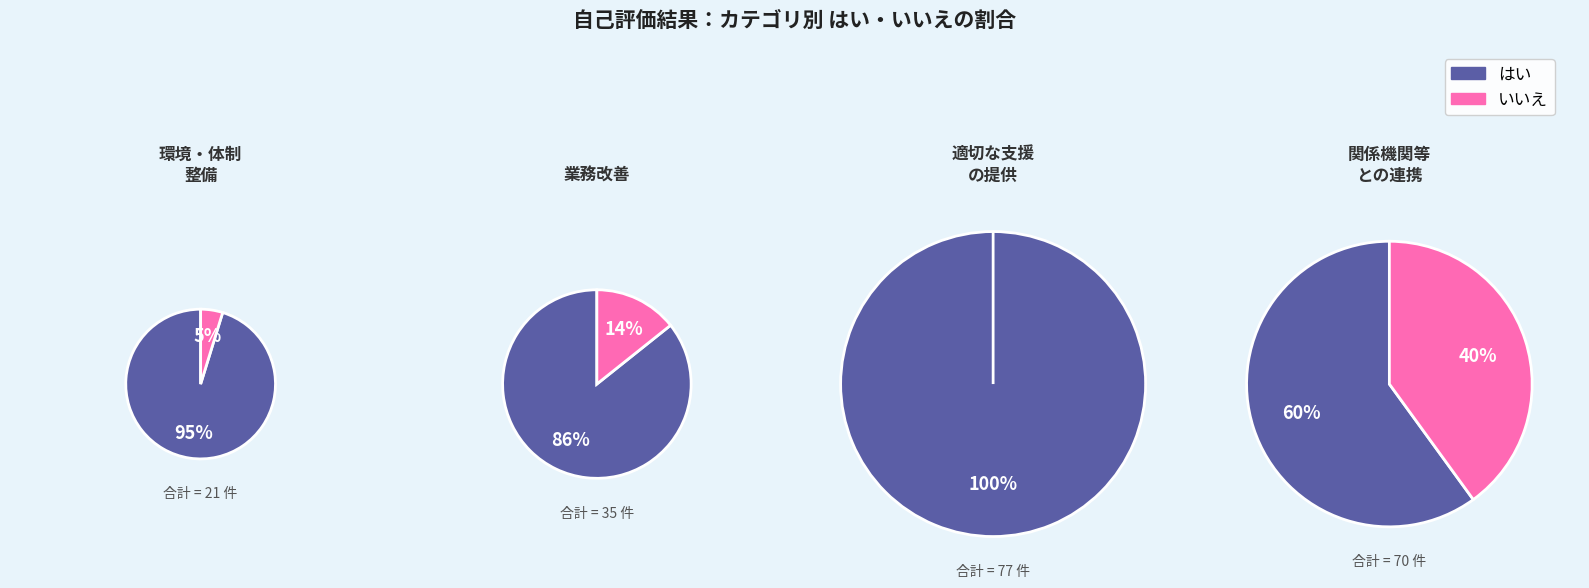

Which slice is the smallest?

1